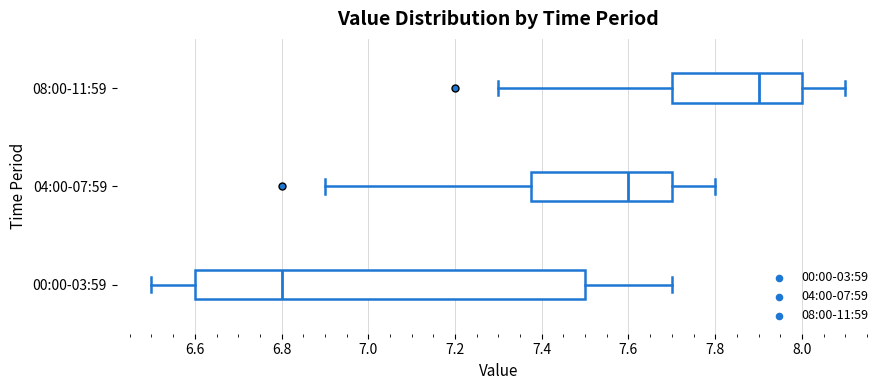

Where is the right edge of the box for 04:00-07:59 on the x-axis? The values are not printed on the chart, so give them approximately, as read against the axis.

7.70